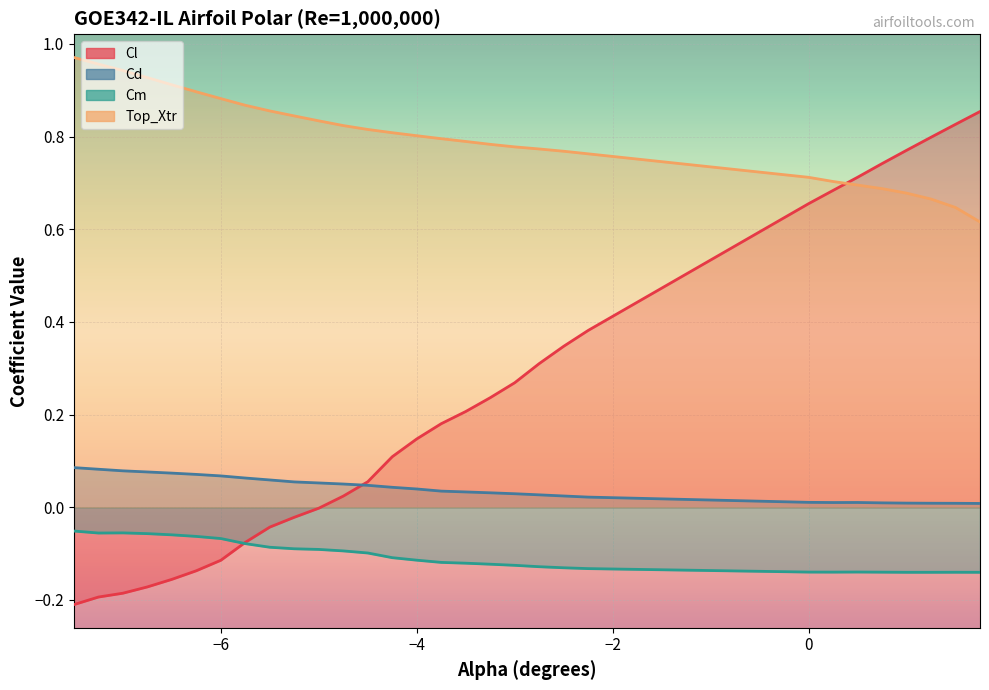

What is the minimum value shown in the chart?

-0.2